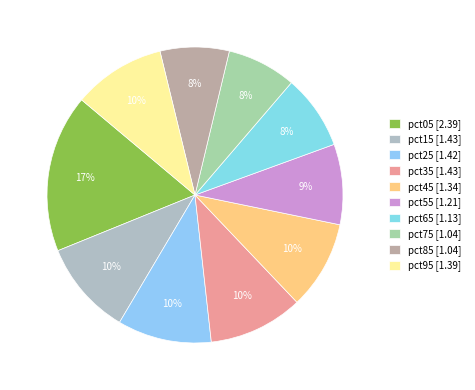

To the nearest percent, what portion does pct65 represent?

8%